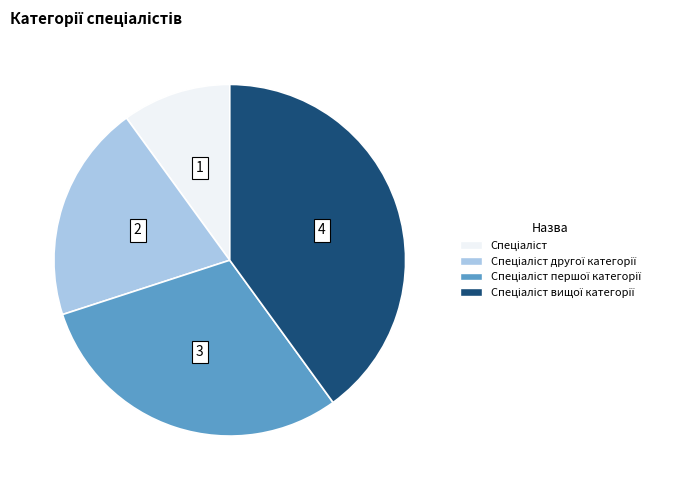

How many segments does this pie chart have?

4